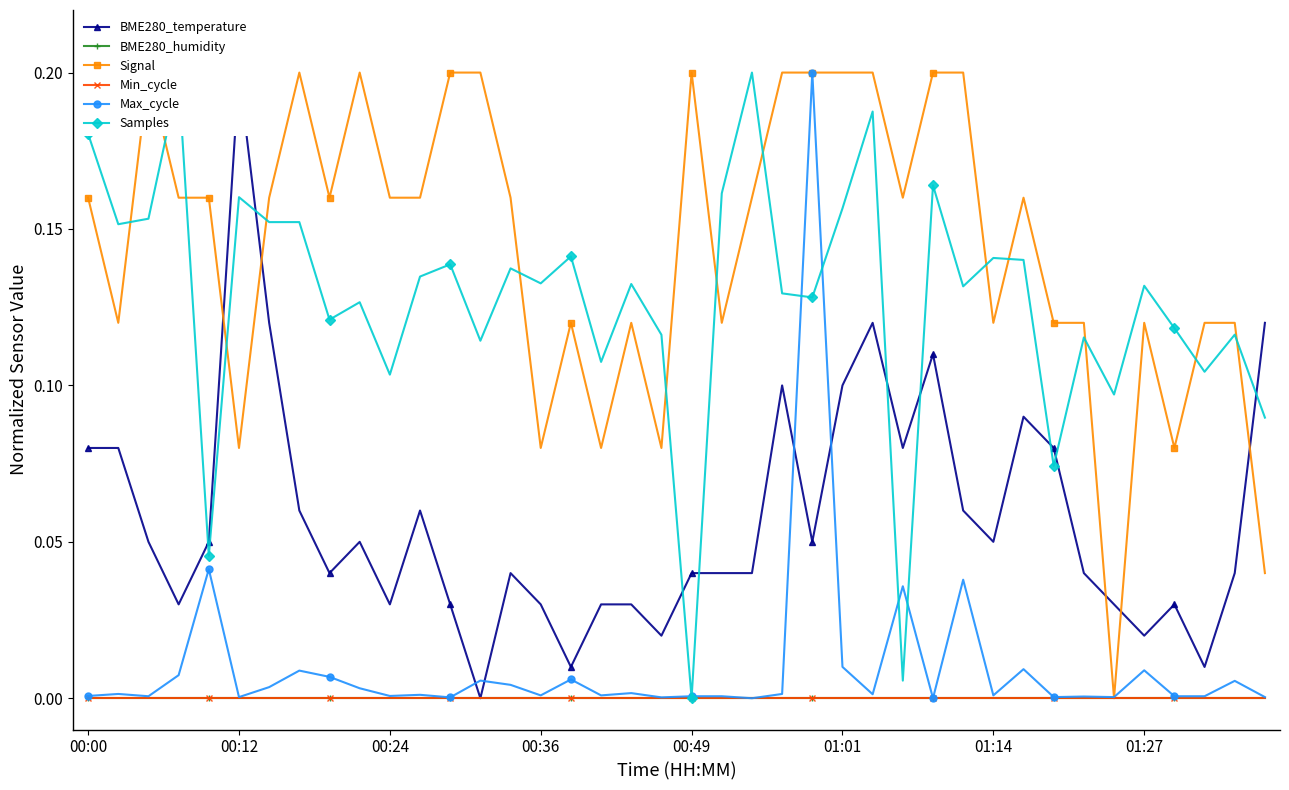

True or false: BME280_temperature and Samples cross at least once.

True